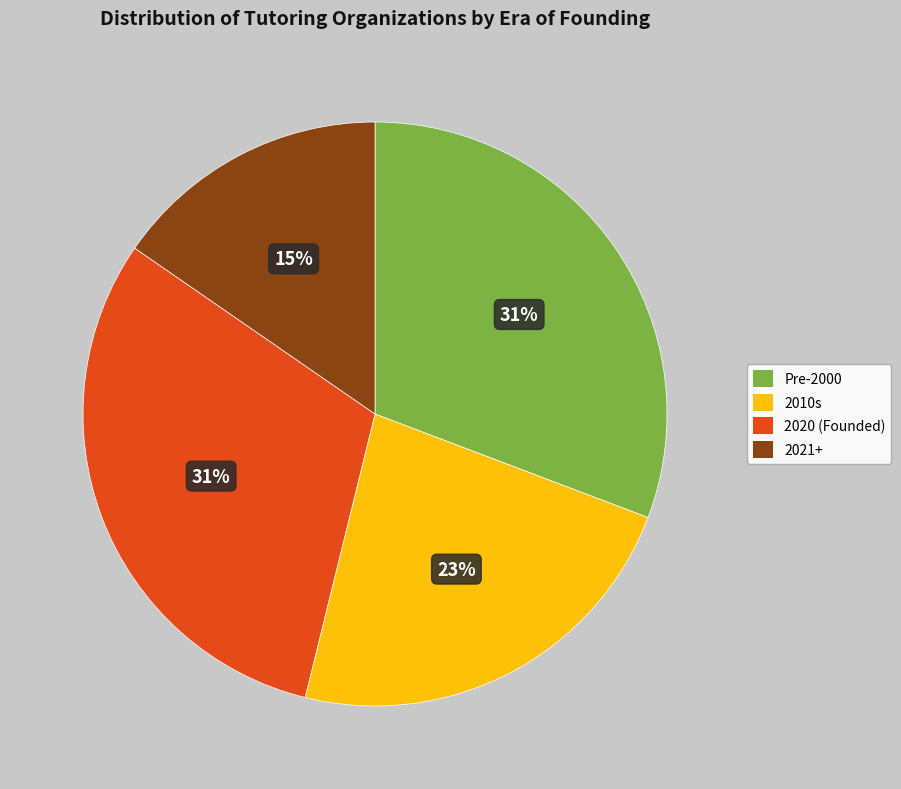

Is there a majority slice in this chart?

No